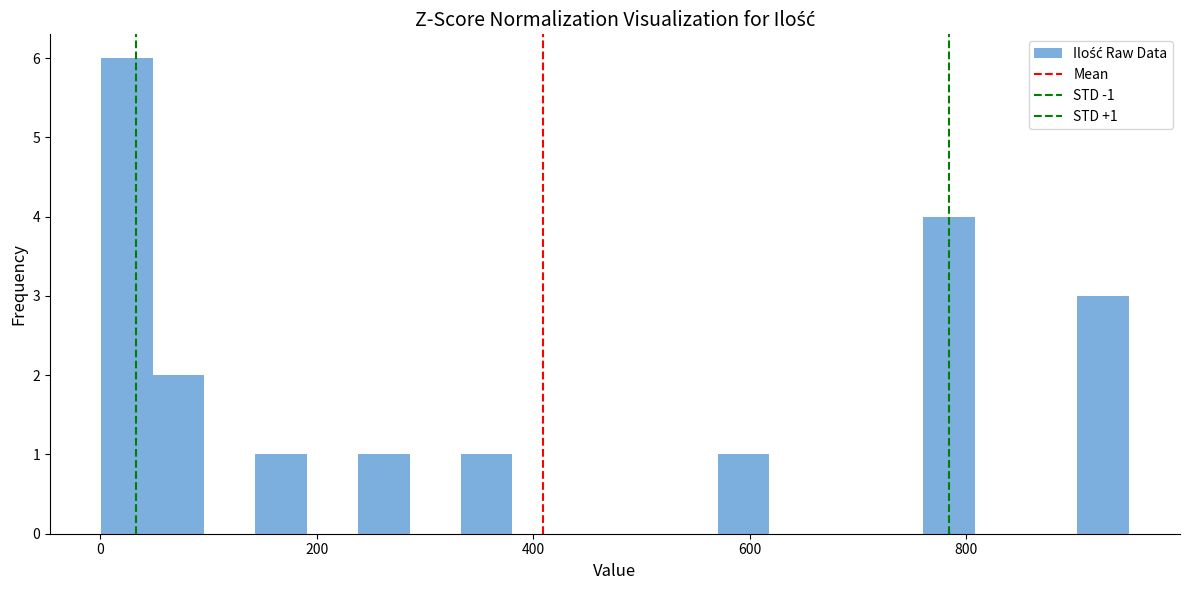

Read against the x-axis, roughly where is the centre of the tallest bar?

20